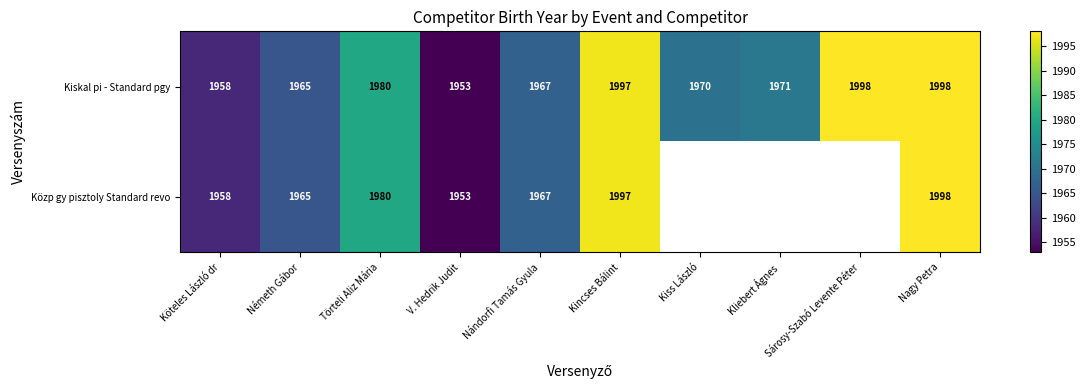

The value of Kiskal pi - Standard pgy at Köteles László dr is 886.8. True or false?

False